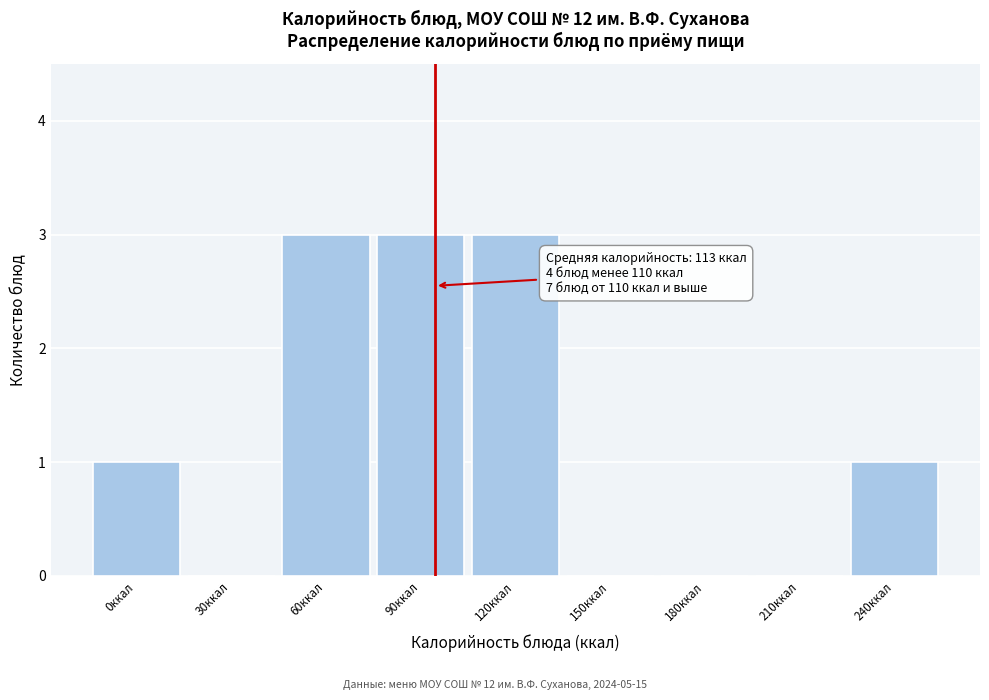

Reading right to left, transcribe all the data shown in this chart.

240ккал=1	210ккал=0	180ккал=0	150ккал=0	120ккал=3	90ккал=3	60ккал=3	30ккал=0	0ккал=1